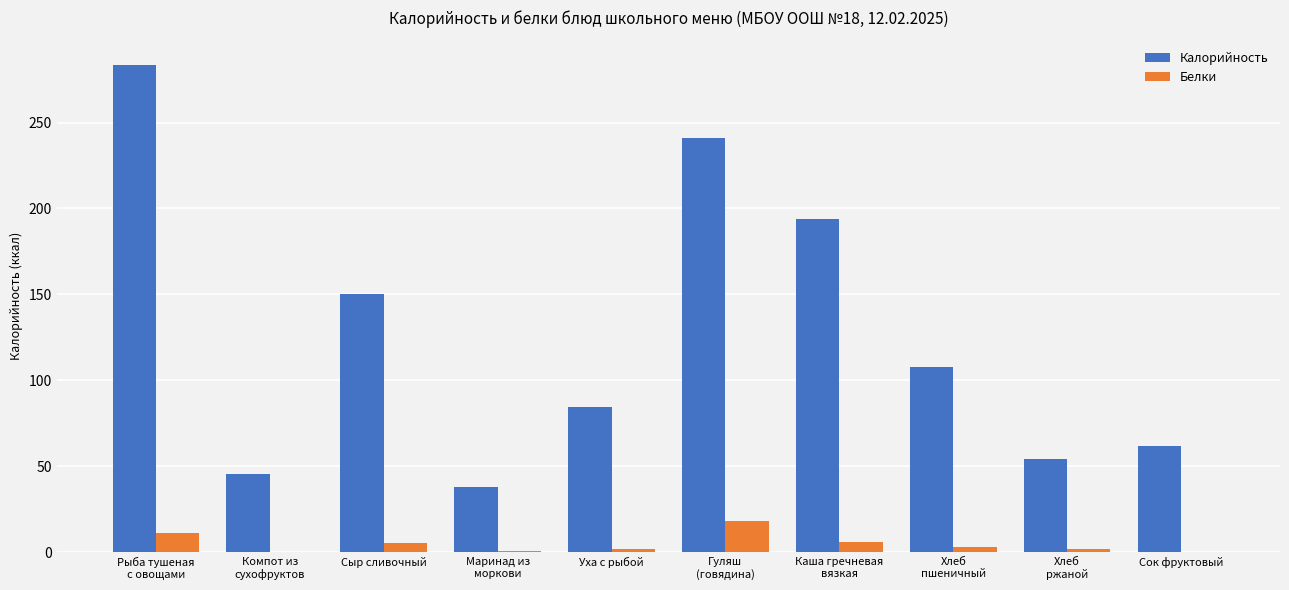

What is the average value of the Белки series?

4.8